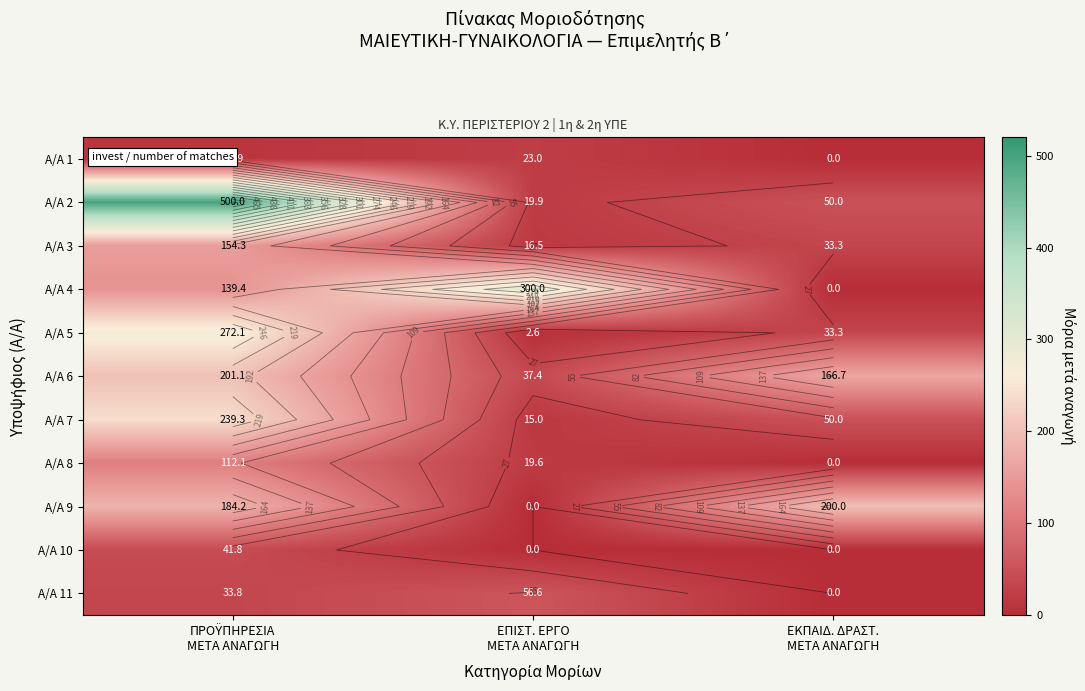

At which label does A/A 6 reach its peak?

ΠΡΟΫΠΗΡΕΣΙΑ ΜΕΤΑ ΑΝΑΓΩΓΗ